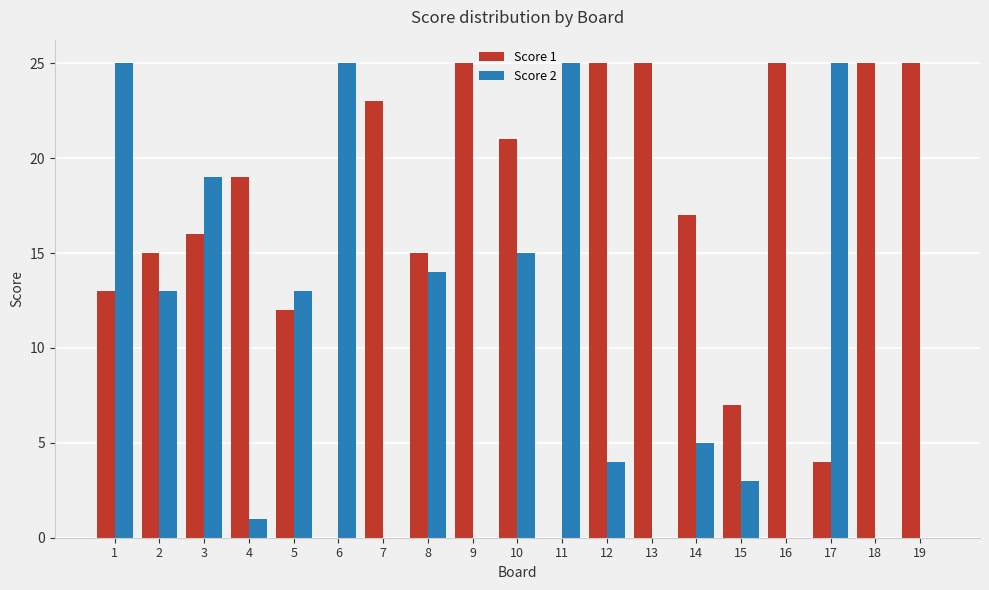

Which series changed the most between 8 and 18?

Score 2